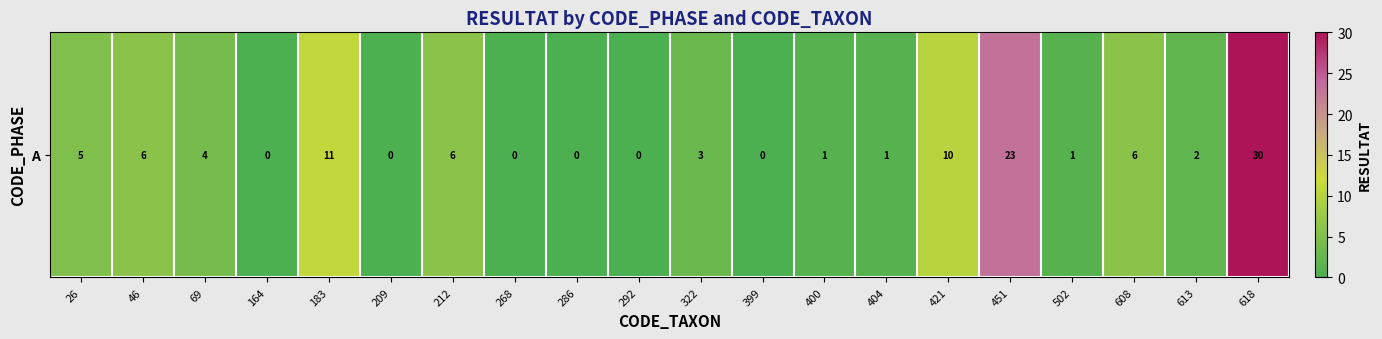

How many distinct data groups are displayed?

1